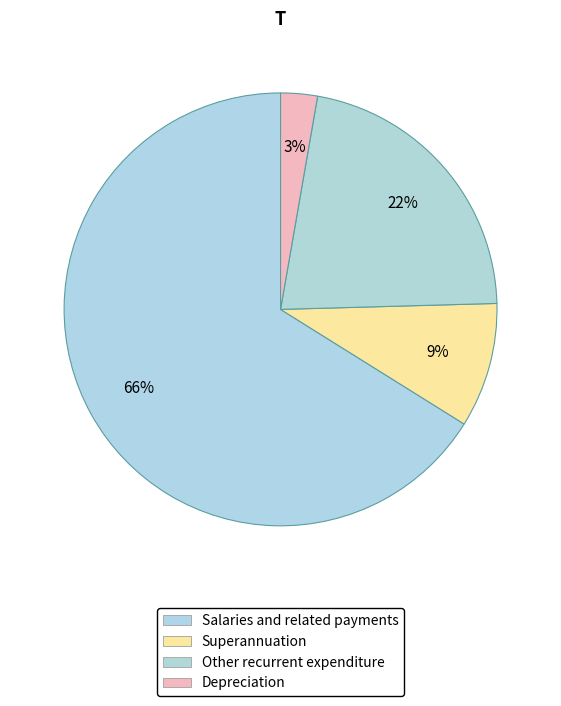

Rank the categories by value from highest to lowest.

Salaries and related payments, Other recurrent expenditure, Superannuation, Depreciation